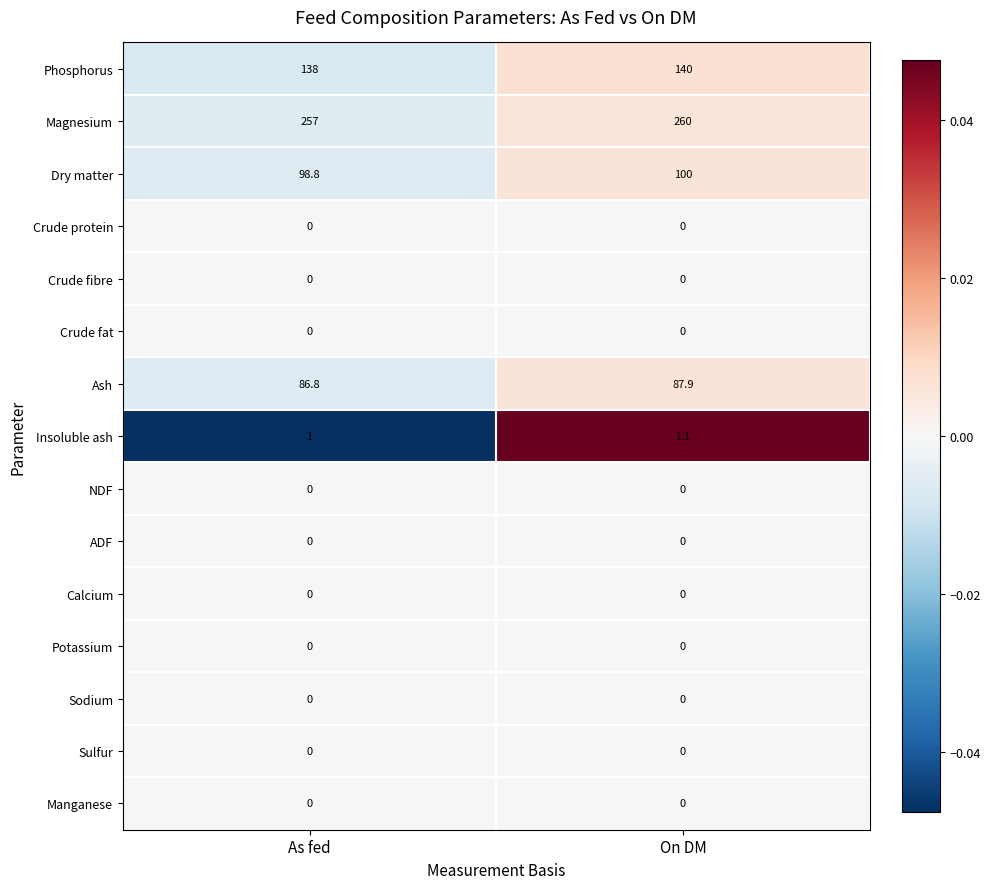

Count the number of categories in the chart.

2